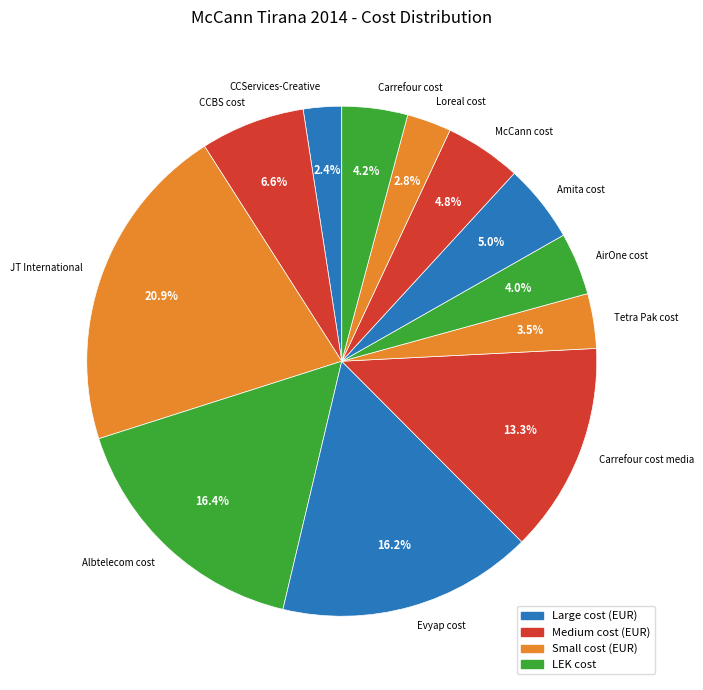

To the nearest percent, what portion does CCServices-Creative represent?

2%